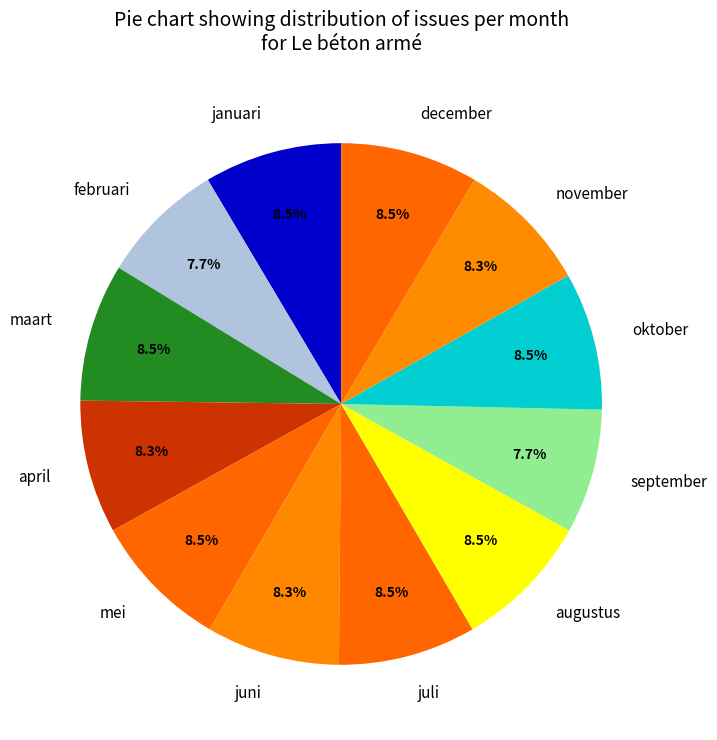

Between december and september, which is larger?

december